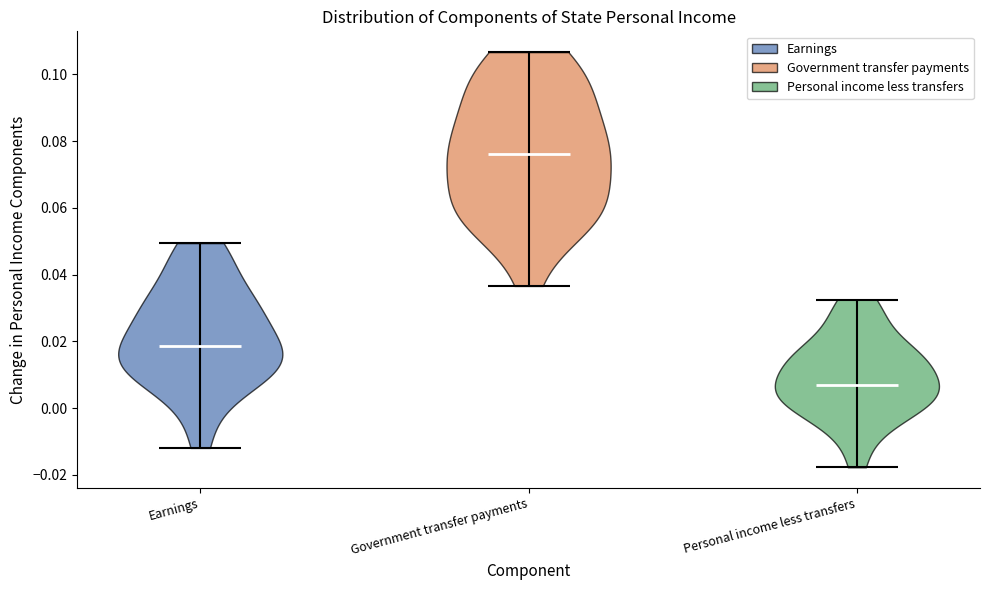

Which violin has the highest median line?

Government transfer payments